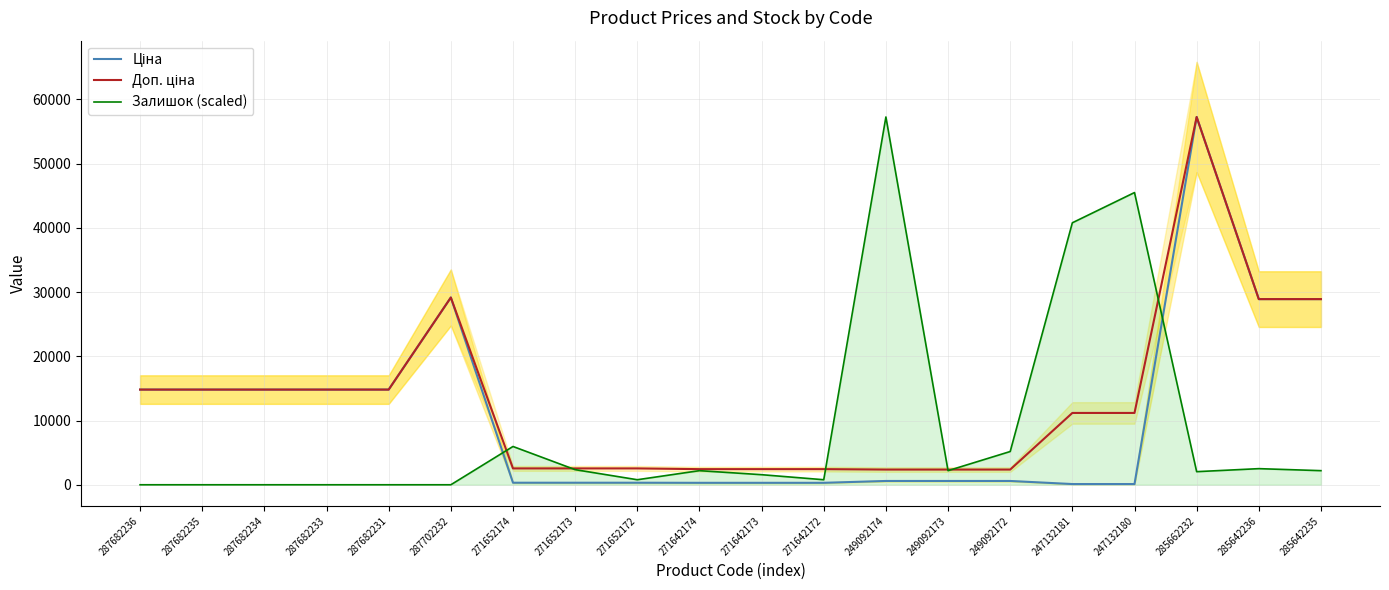

Reading right to left, transcribe all the data shown in this chart.

Ціна: 28901.7	28901.7	57258.0	111.8	111.8	591.6	591.6	591.6	304.1	304.1	304.1	318.3	318.3	318.3	29152.3	14817.6	14817.6	14817.6	14817.6	14817.6
Доп. ціна: 28901.7	28901.7	57258.0	11182.0	11182.0	2366.5	2366.5	2366.5	2432.8	2432.8	2432.8	2546.4	2546.4	2546.4	29152.3	14817.6	14817.6	14817.6	14817.6	14817.6
Залишок (scaled): 2196.2	2509.9	2039.3	45492.7	40786.5	5176.8	2196.2	57258.0	784.4	1568.7	2196.2	784.4	2353.1	5961.1	0.0	0.0	0.0	0.0	0.0	0.0